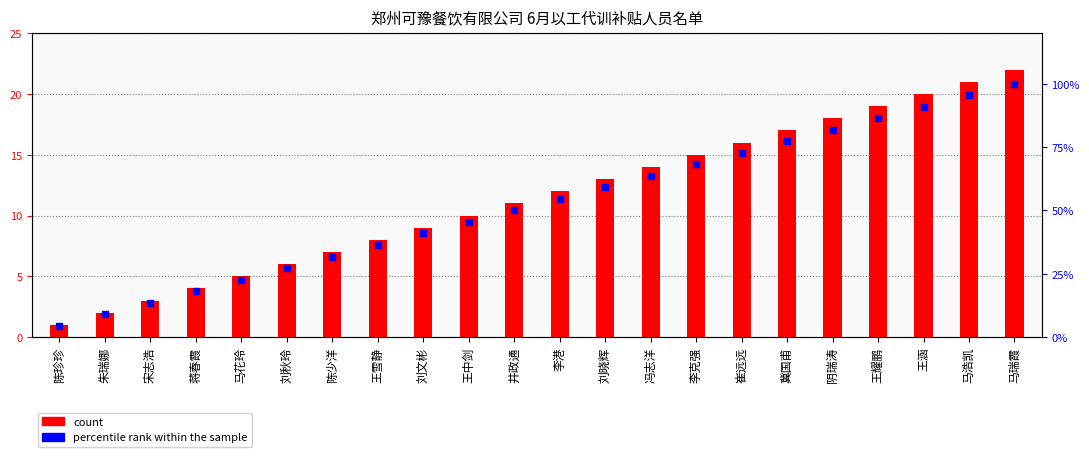

Is the value of percentile rank within the sample at 宋志浩 greater than the value of count at 陈珍珍?

Yes